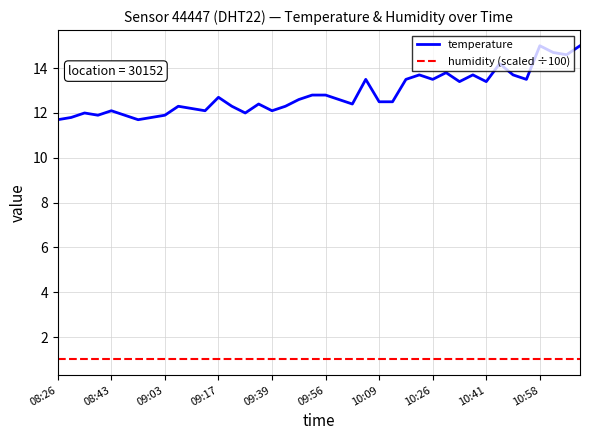

How many series are shown in this chart?

2